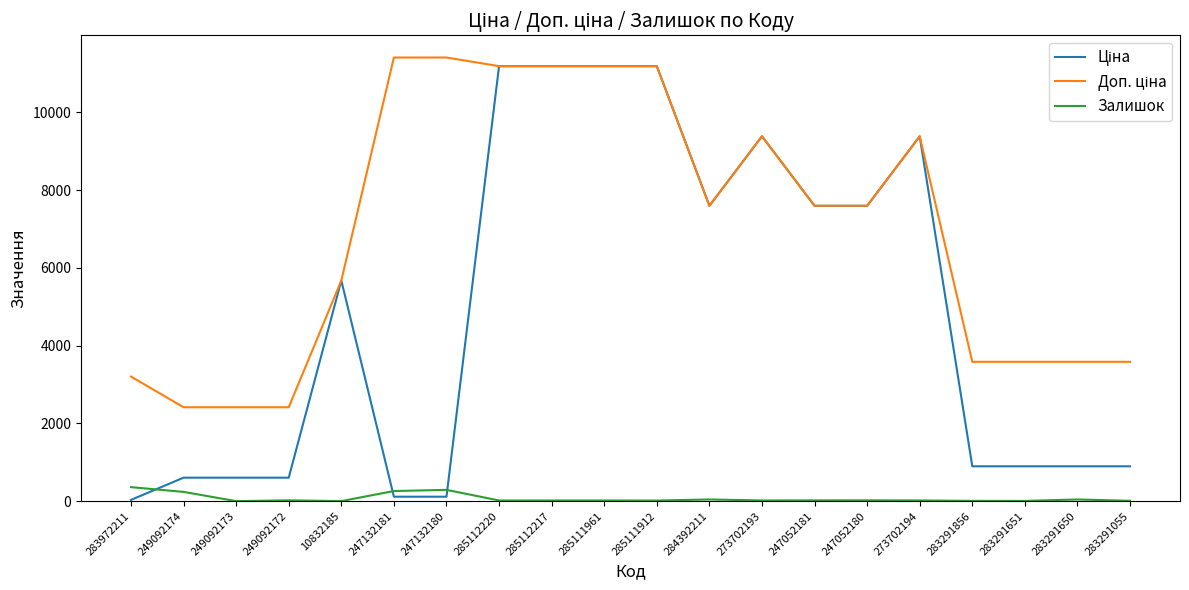

Is it true that Залишок equals 15.0 at 285111912?

True